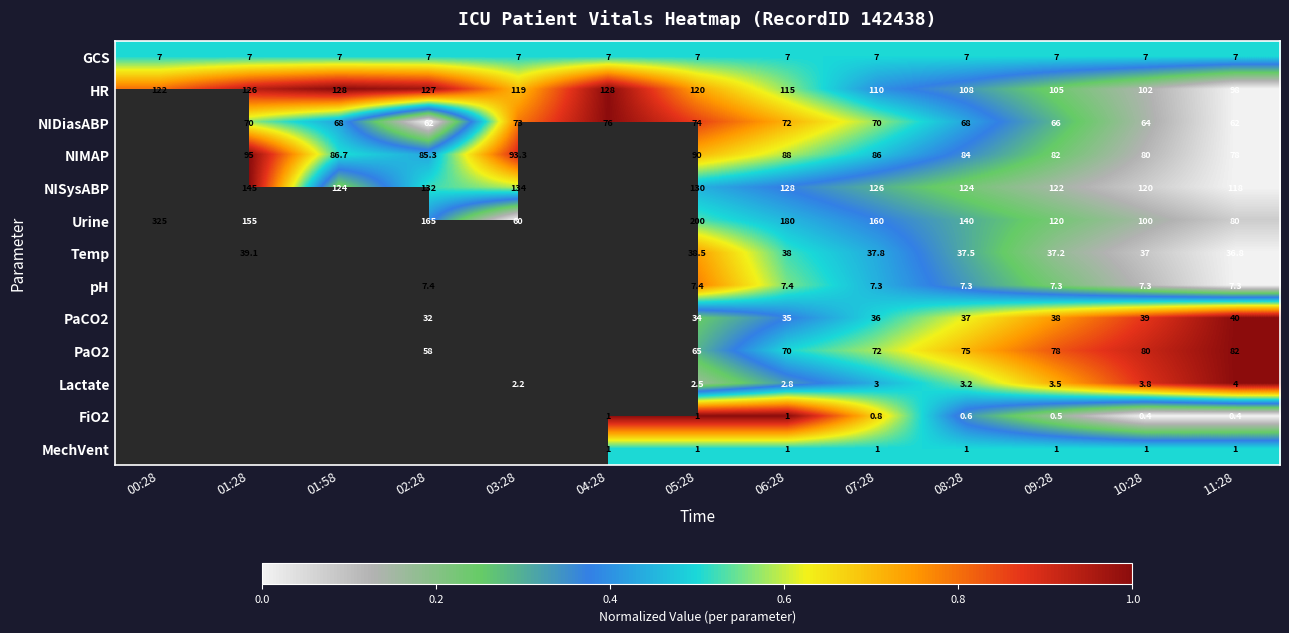

What is the difference between the NIDiasABP values at 05:28 and 06:28?

2.0